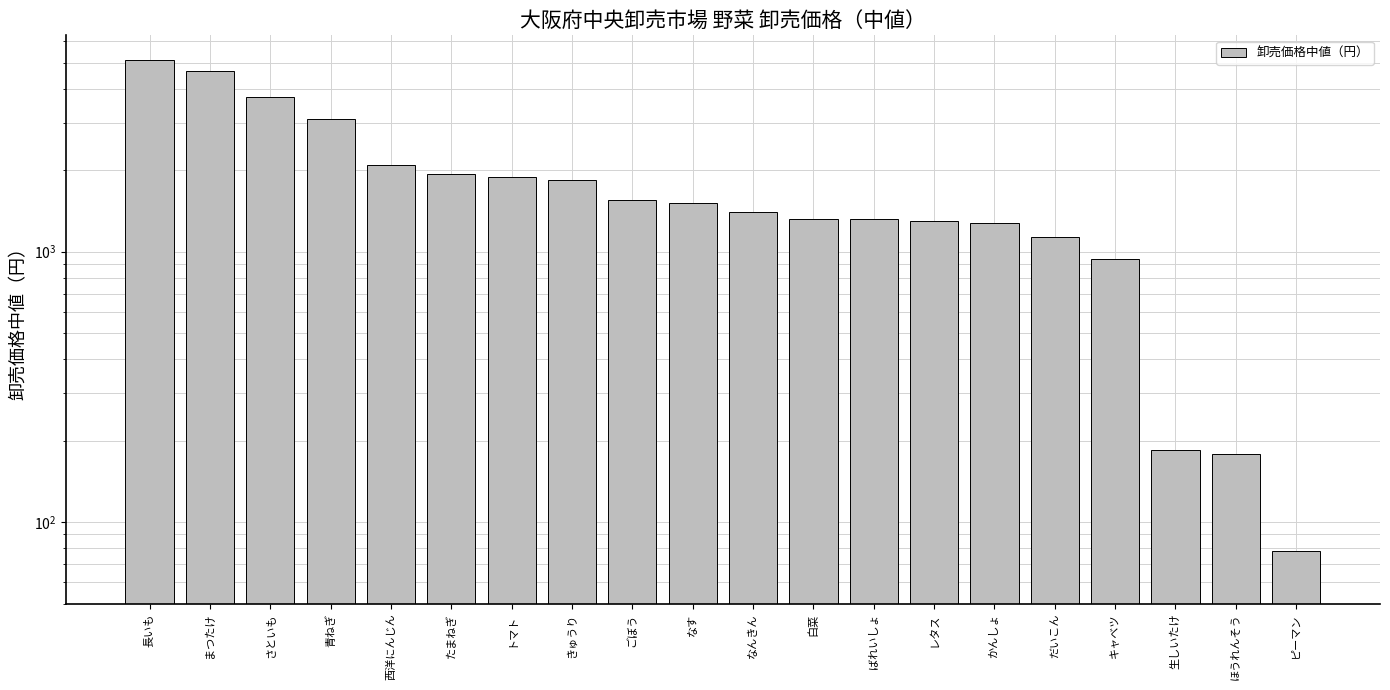

True or false: the data shows 6836 at まつたけ.

False